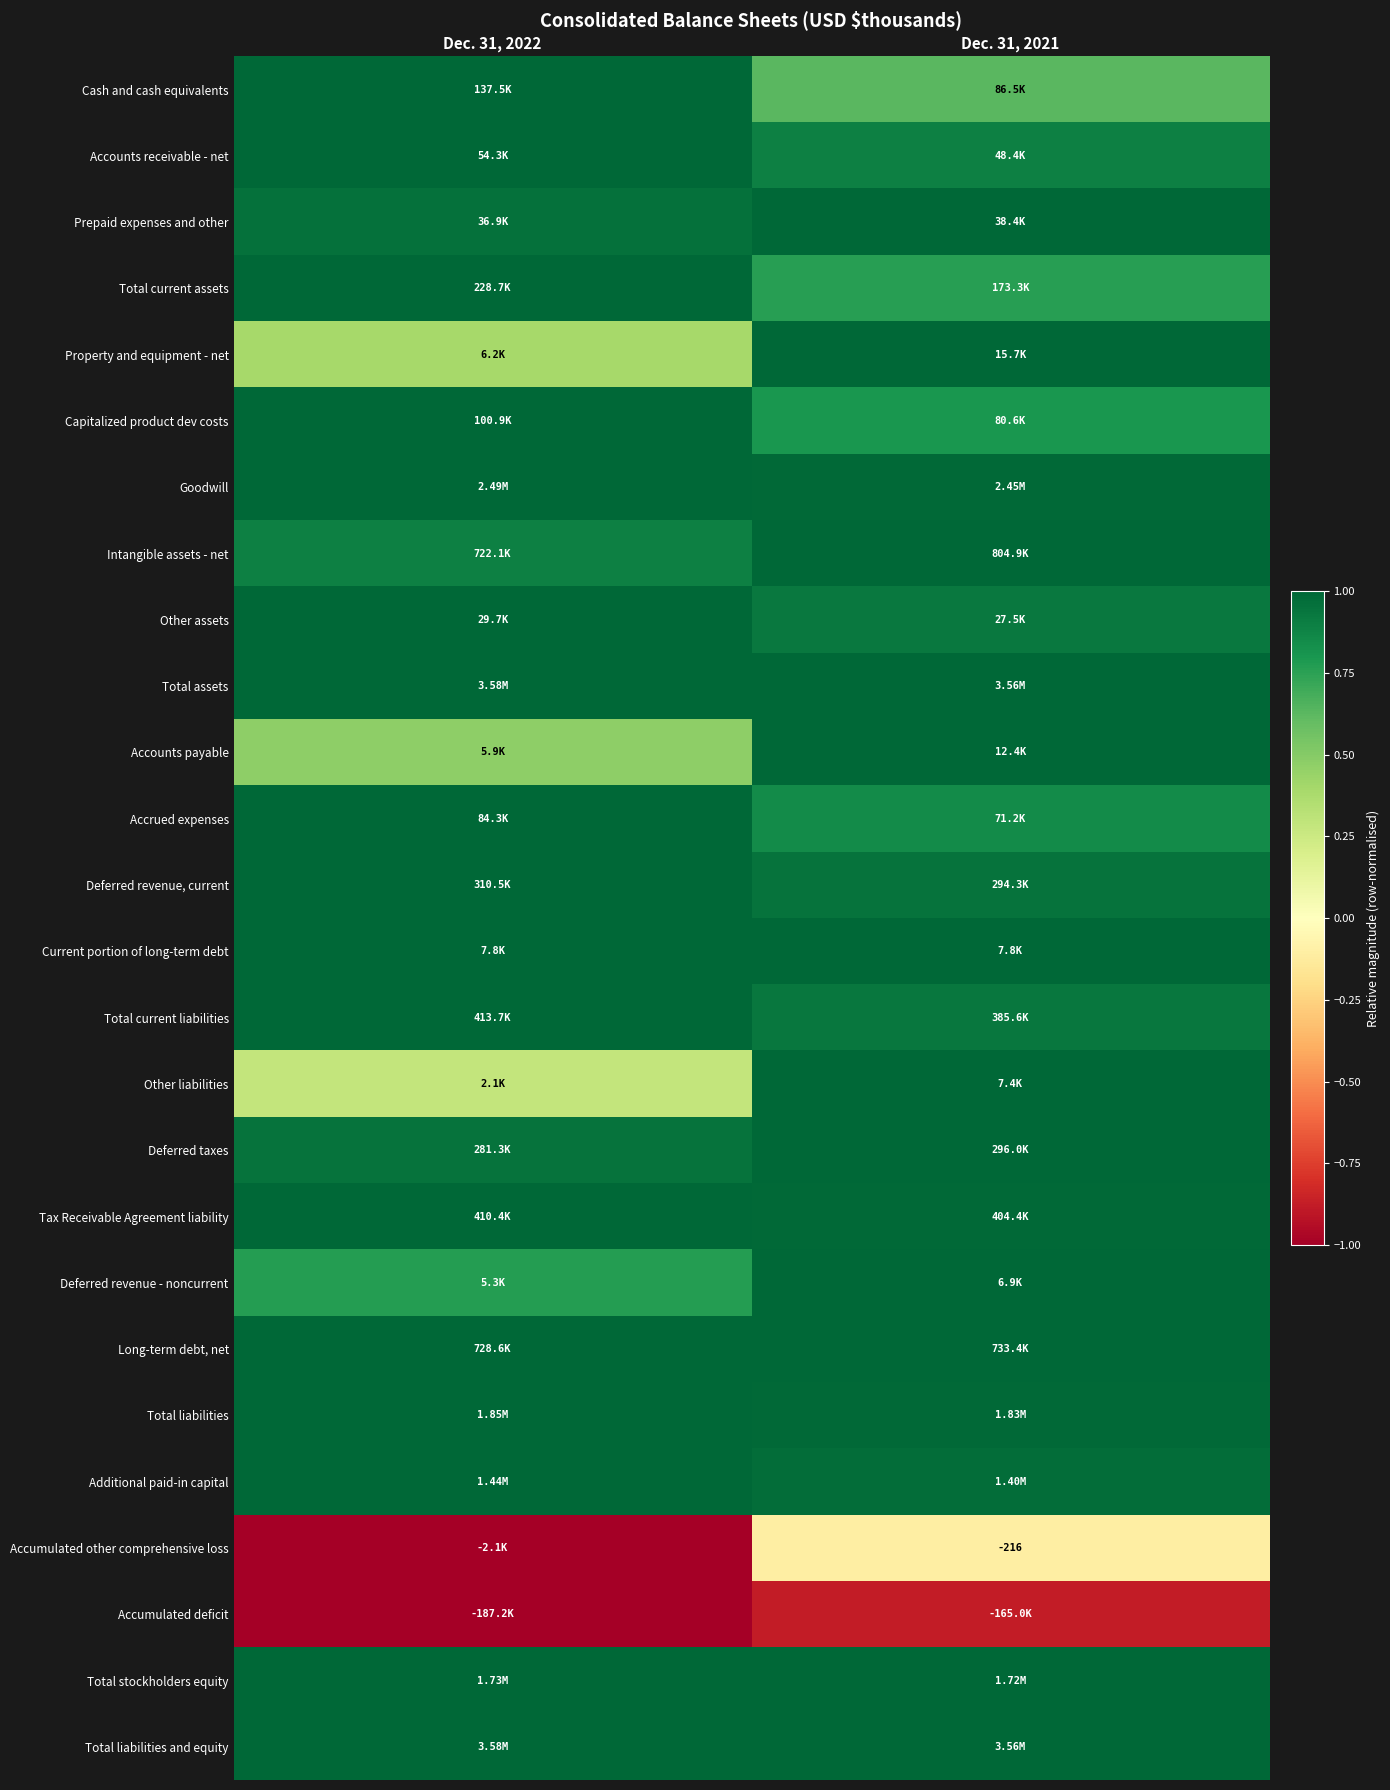

At how many categories does at least one series exceed 0?

2